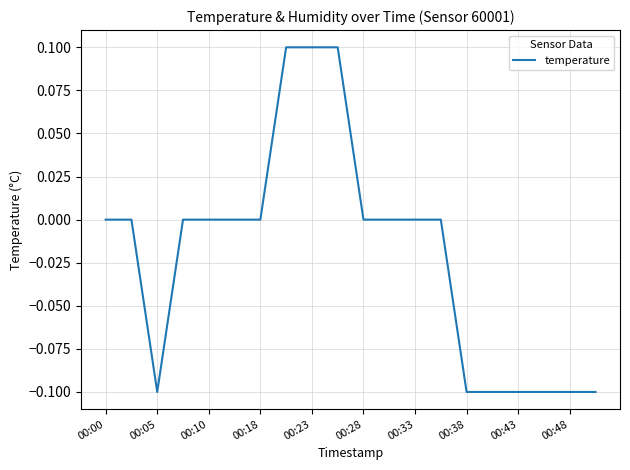

What is the difference between the maximum and minimum values?

0.2